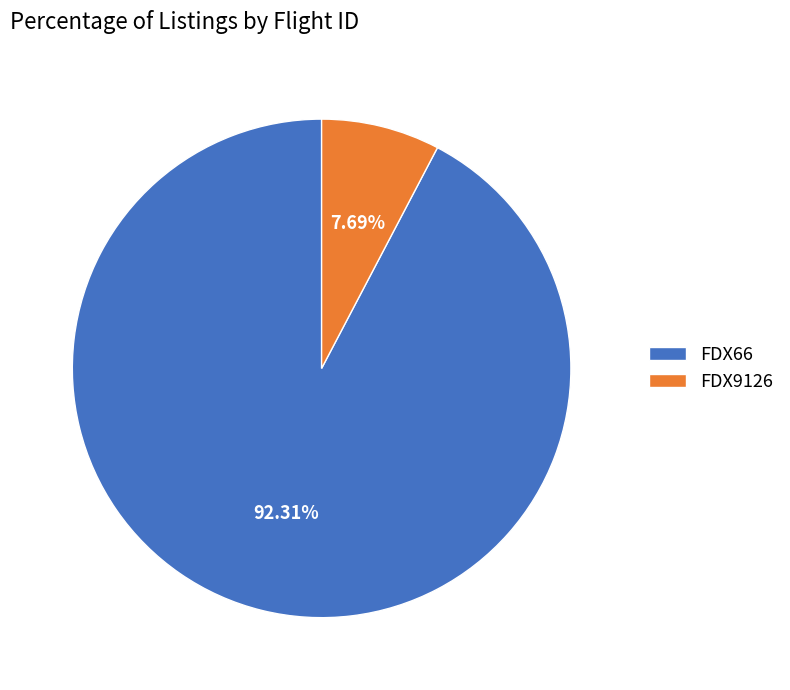

Does any single category account for the majority?

Yes